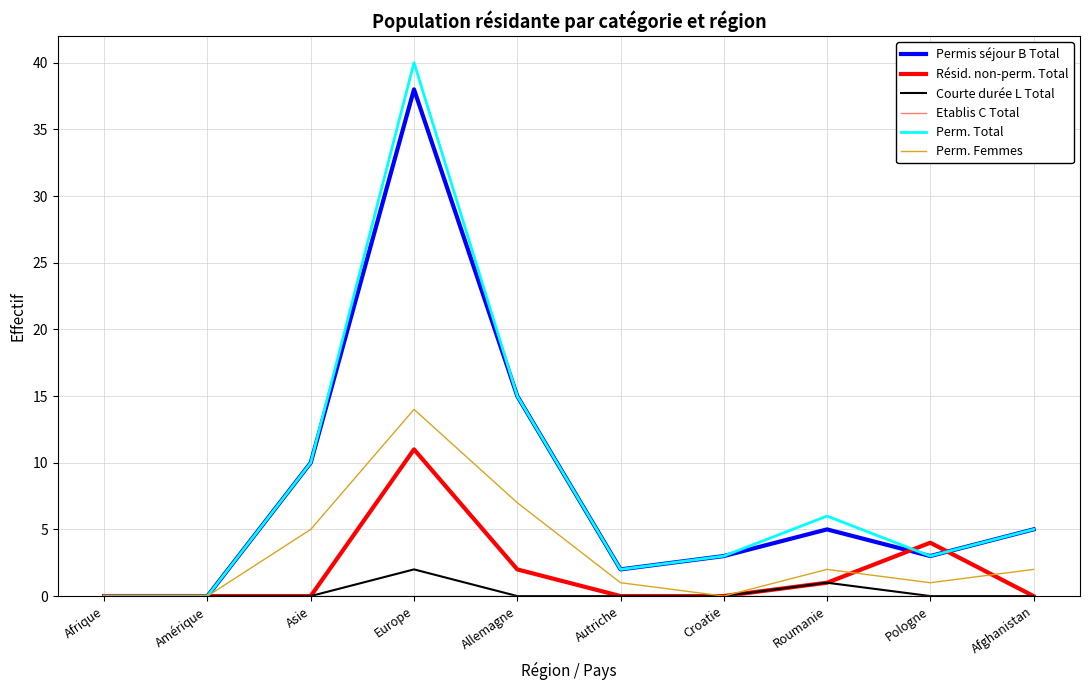

The Résid. non-perm. Total series shows 6 at Afghanistan. True or false?

False